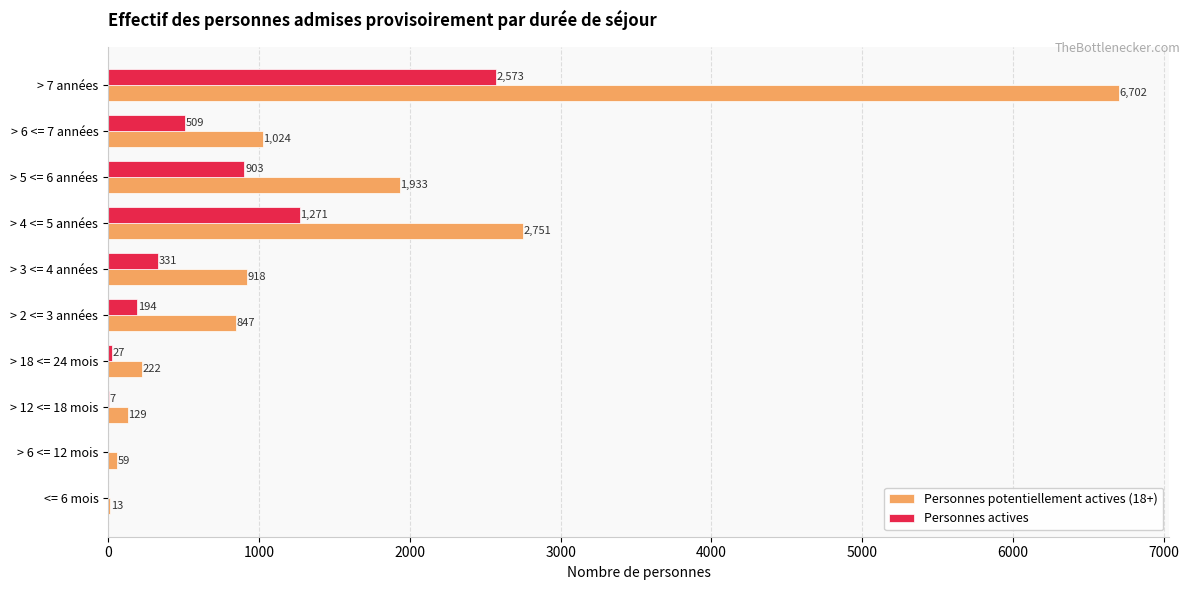

True or false: Personnes potentiellement actives (18+) has a value of 13 at <= 6 mois.

True